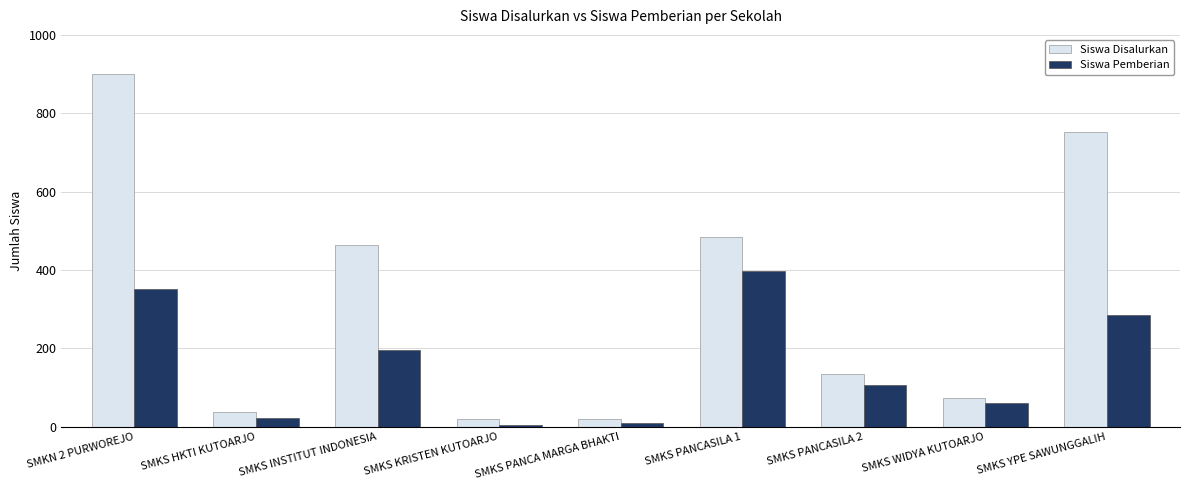

How many bars are there in each group?

2